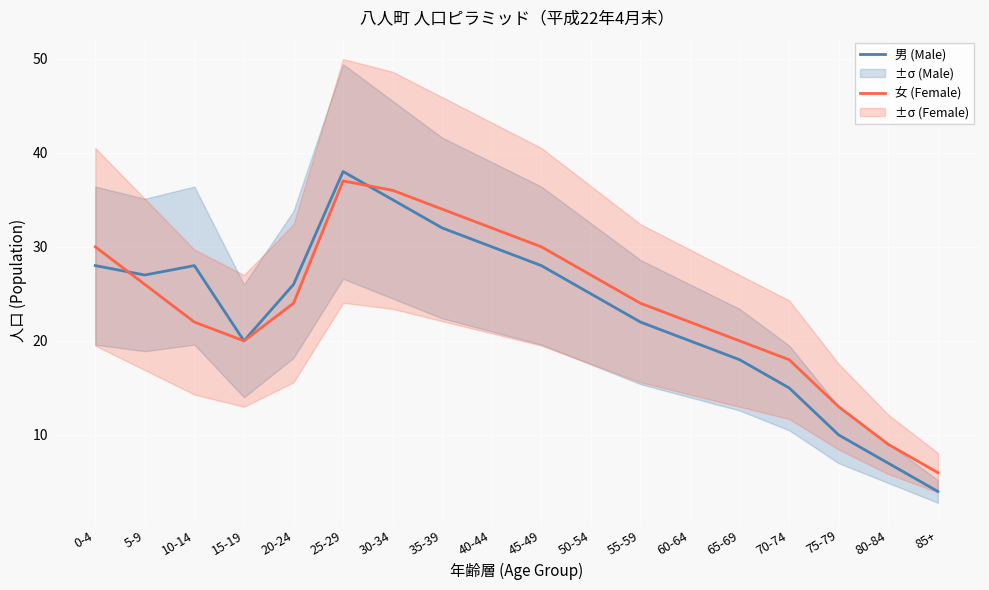

What are all the series names shown in the legend?

男 (Male), 女 (Female)